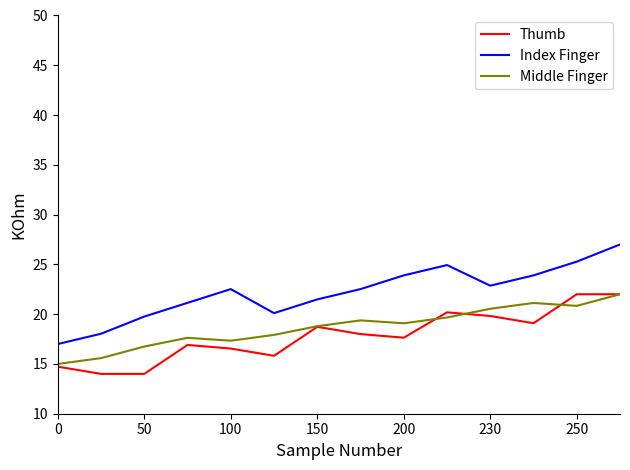

What is the highest value of the Index Finger series?

27.0